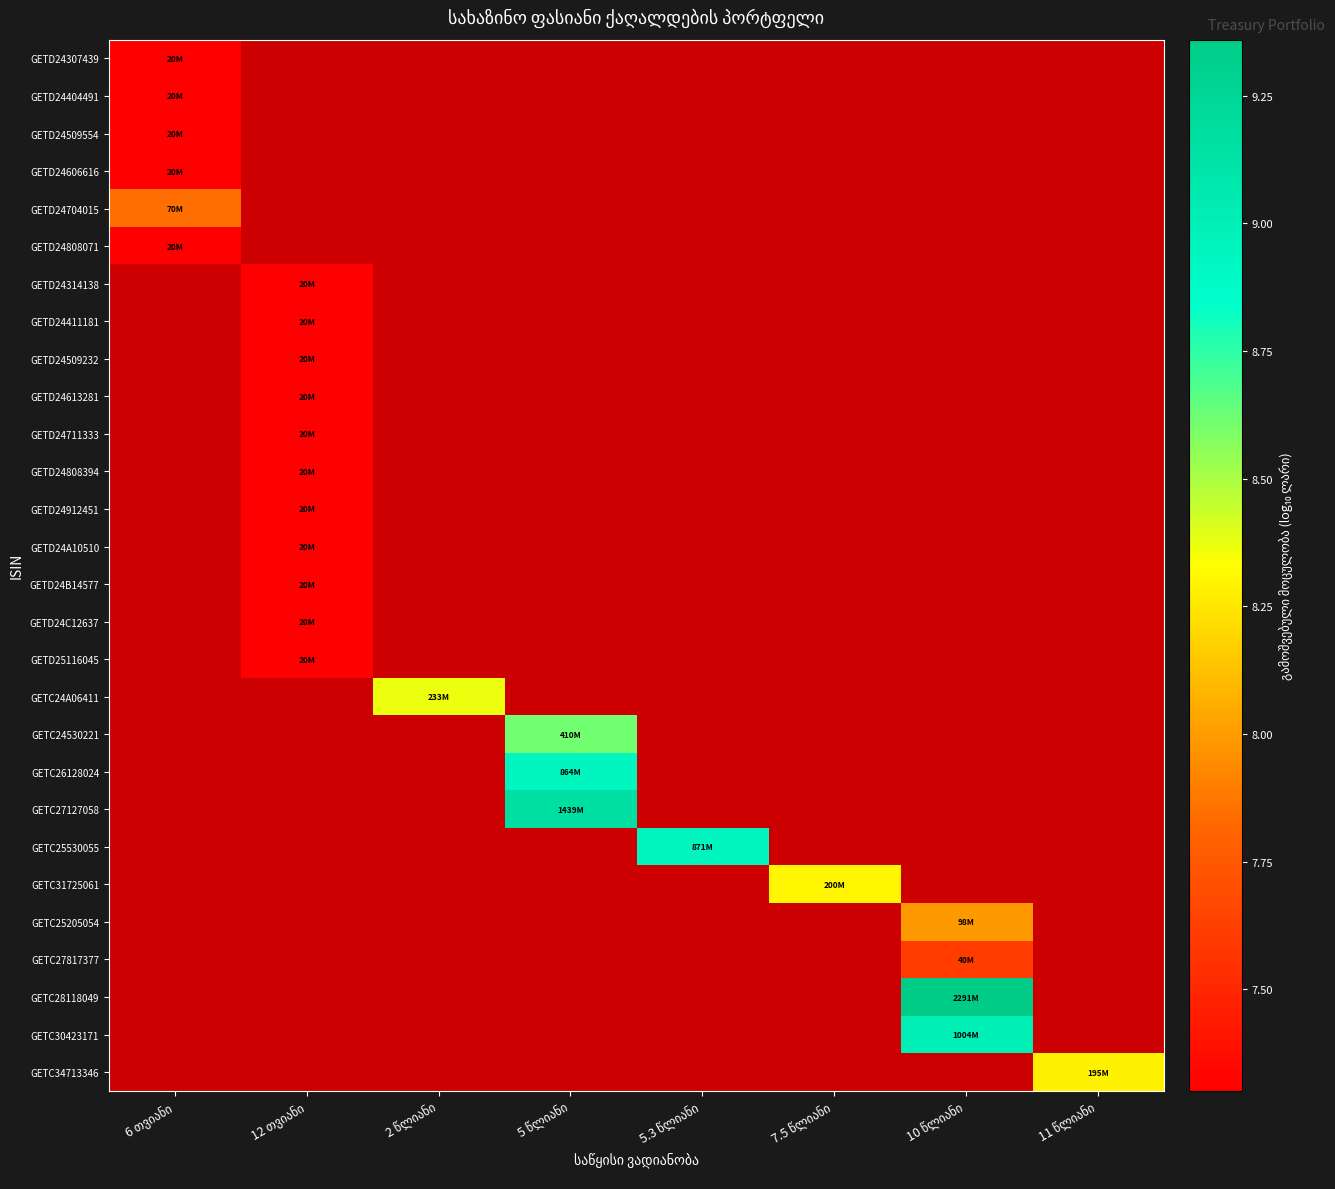

Count the number of data series in this chart.

28